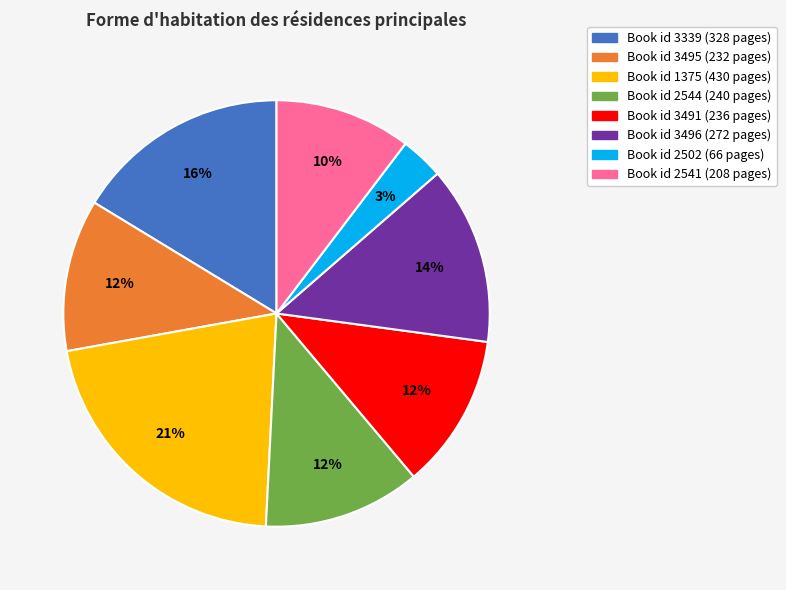

To the nearest percent, what is the average slice percentage?

12%